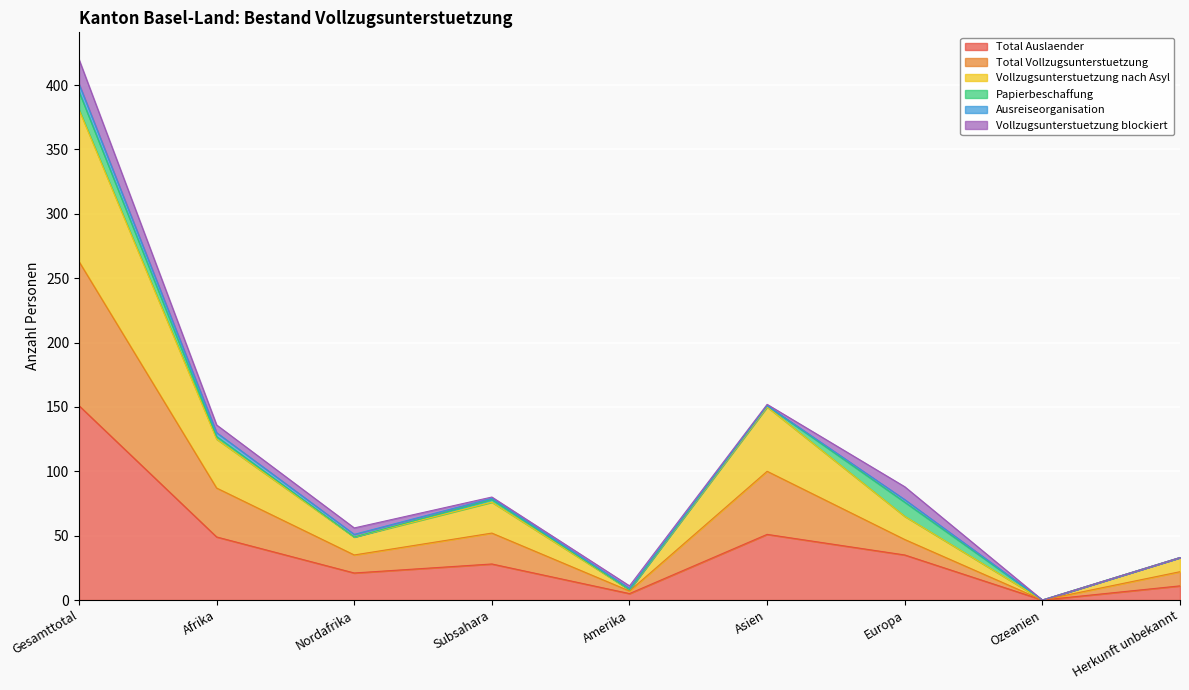

How many data points in Total Auslaender are less than 28?

4